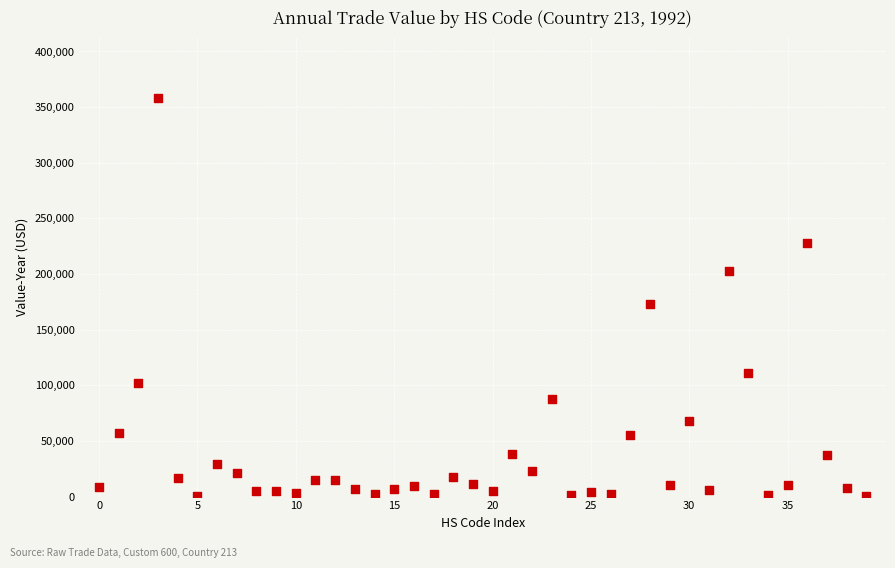

What Y value in the scatter plot is closest to 179348?

173062